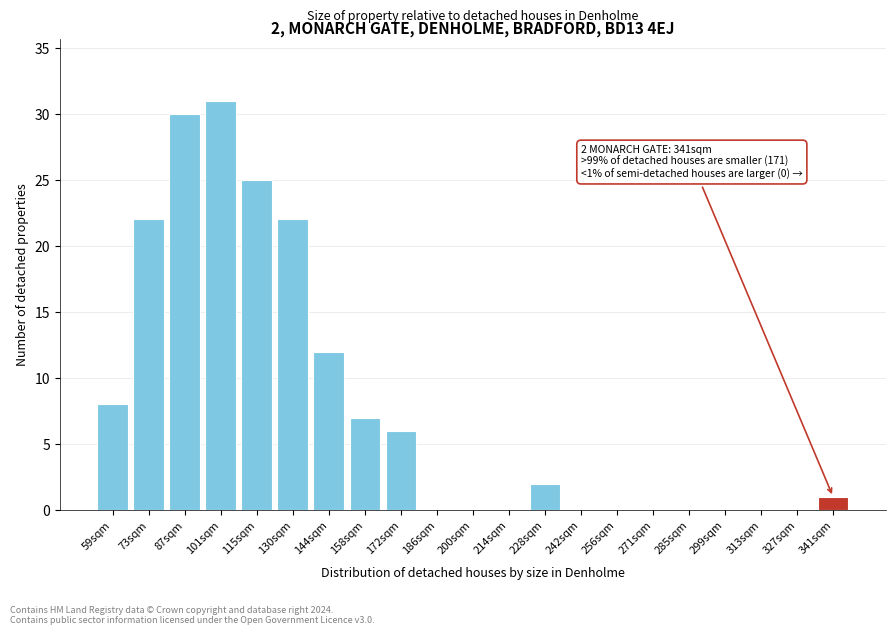

Reading right to left, what are all the values shown in this chart?

341sqm=1	327sqm=0	313sqm=0	299sqm=0	285sqm=0	271sqm=0	256sqm=0	242sqm=0	228sqm=2	214sqm=0	200sqm=0	186sqm=0	172sqm=6	158sqm=7	144sqm=12	130sqm=22	115sqm=25	101sqm=31	87sqm=30	73sqm=22	59sqm=8